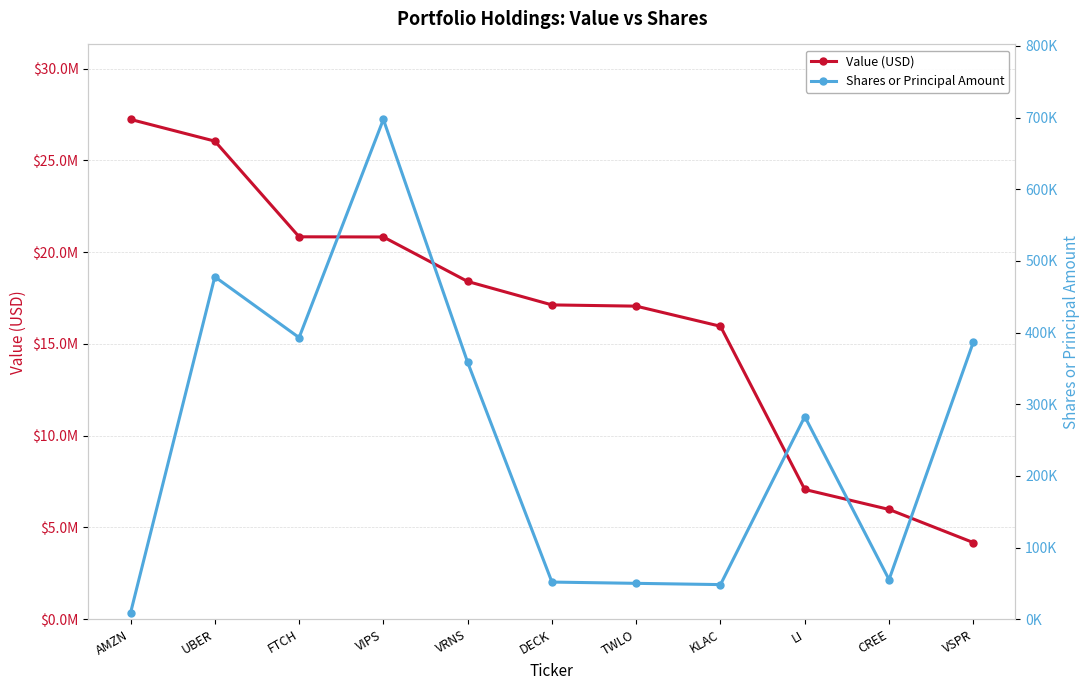

At which label is Shares or Principal Amount closest to 353077?

VRNS